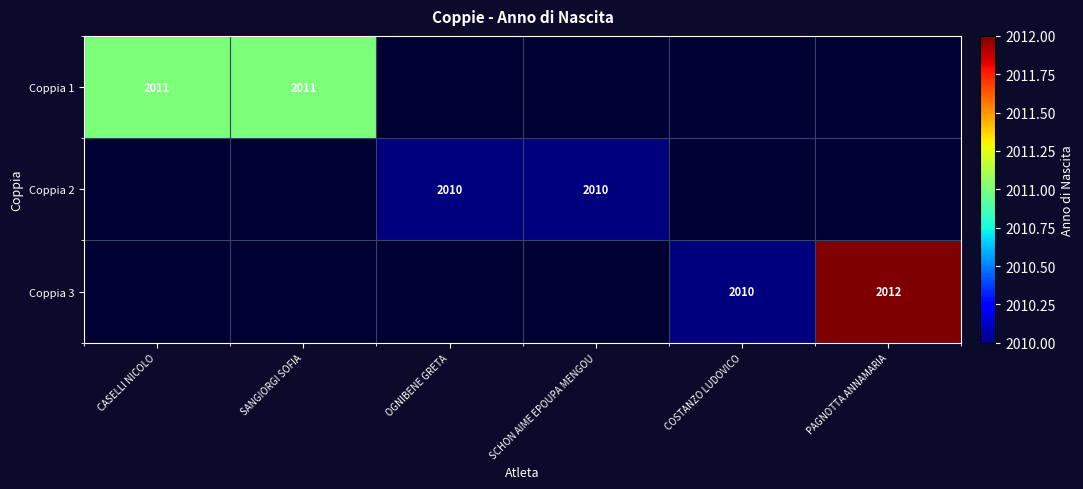

The value of Coppia 3 at PAGNOTTA ANNAMARIA is 2012. True or false?

True